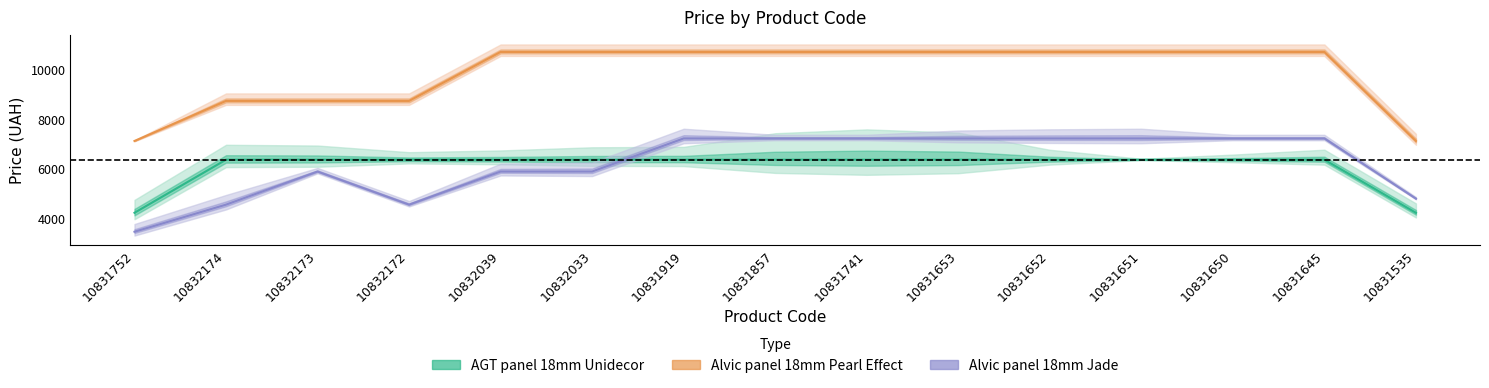

What is the minimum value for Alvic panel 18mm Jade?

3256.2